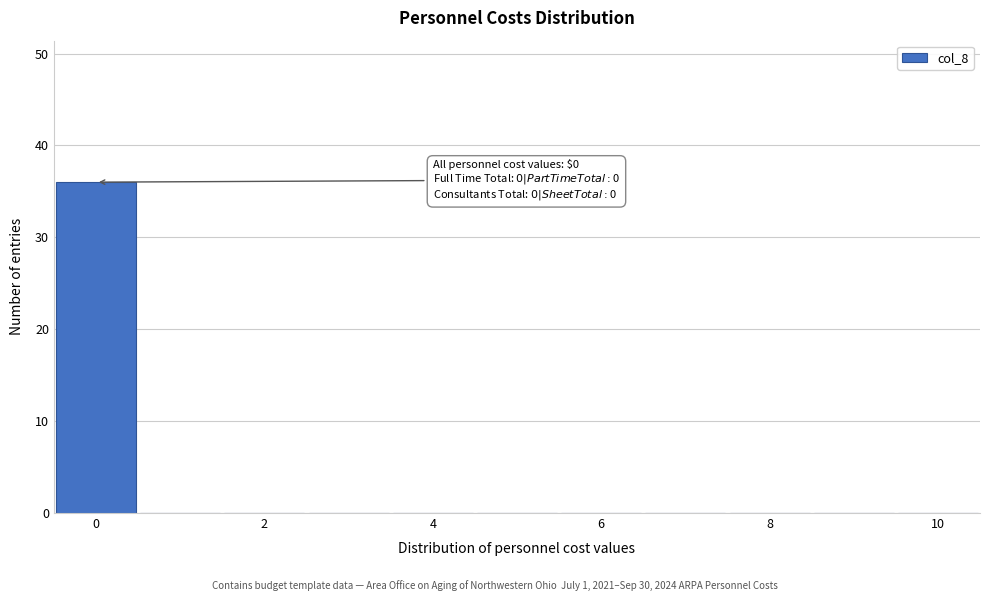

Over which range of the x-axis is the bar tallest?

-0.5 to 0.5